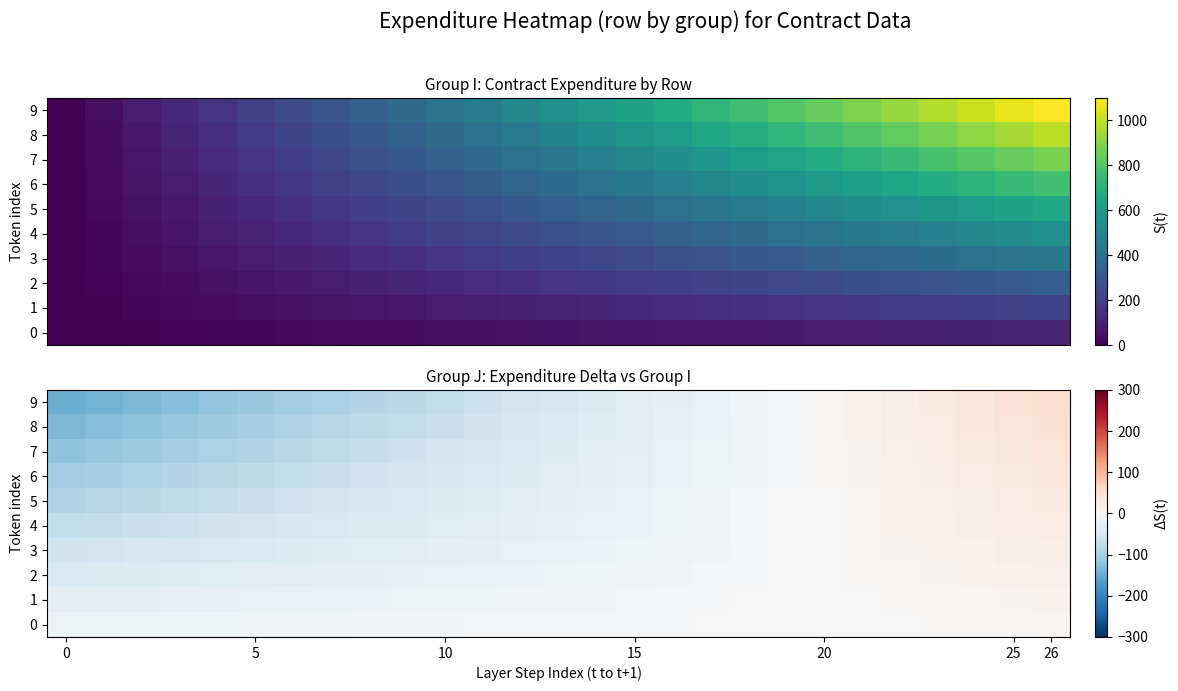

Where is row_9 nearest to the value -50?

13